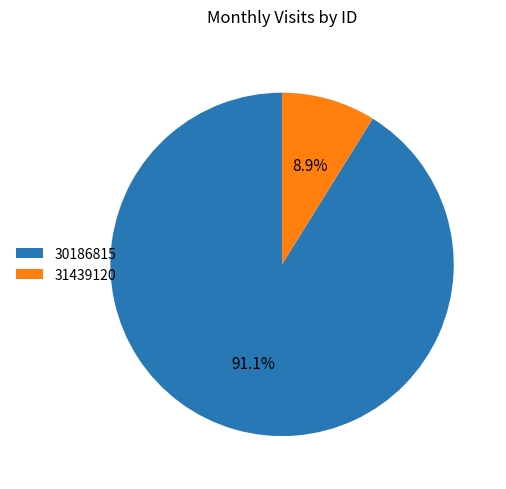

Which slice is the smallest?

31439120